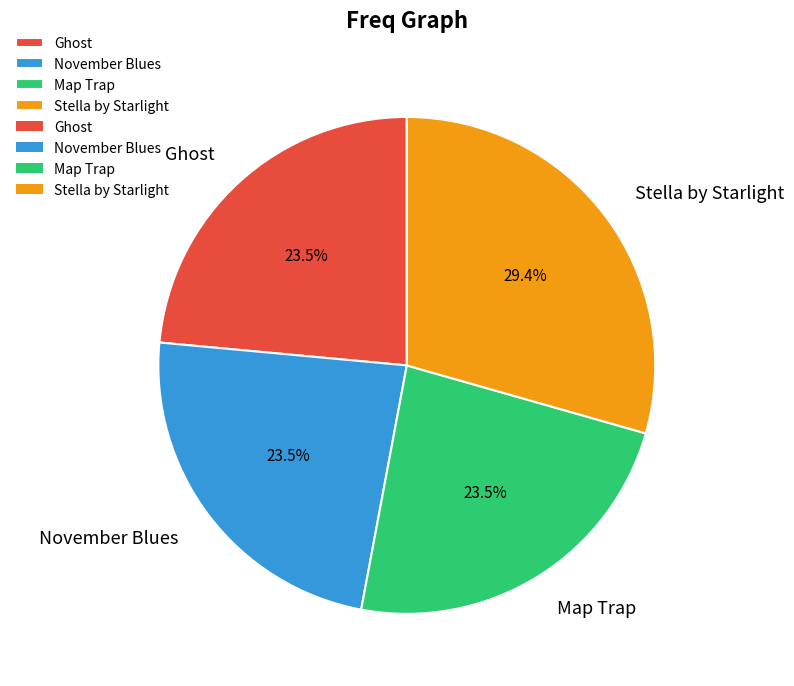

What percentage is NOT represented by Map Trap?

76.5%